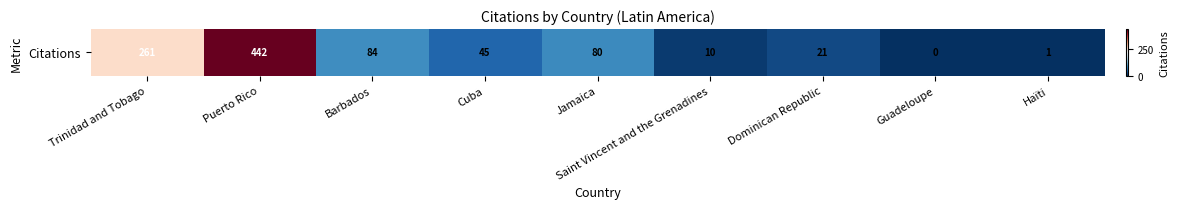

What is the maximum value shown in the chart?

442